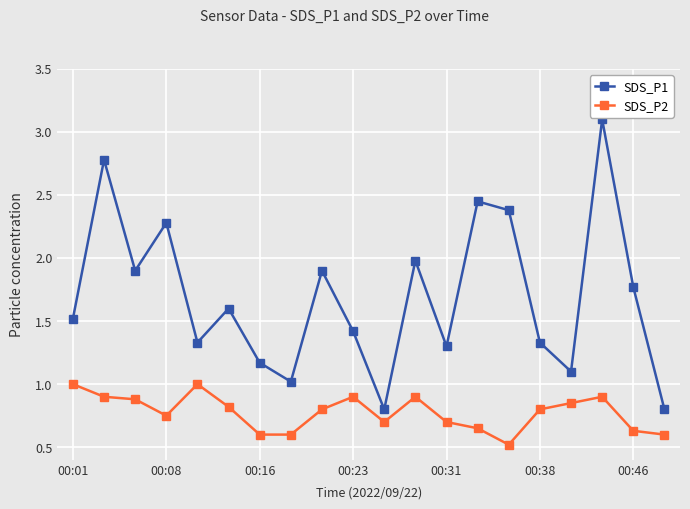

What is the minimum value shown in the chart?

0.5